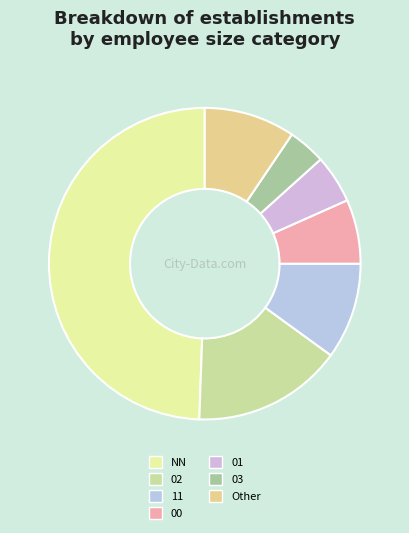

What is the largest slice in the pie chart?

NN